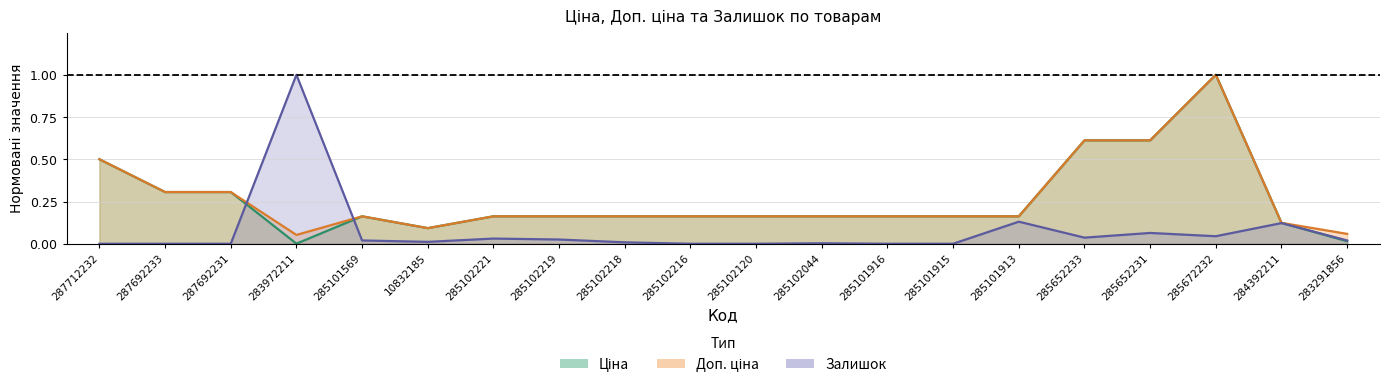

What is the label of the 13th point from the right?

285102219